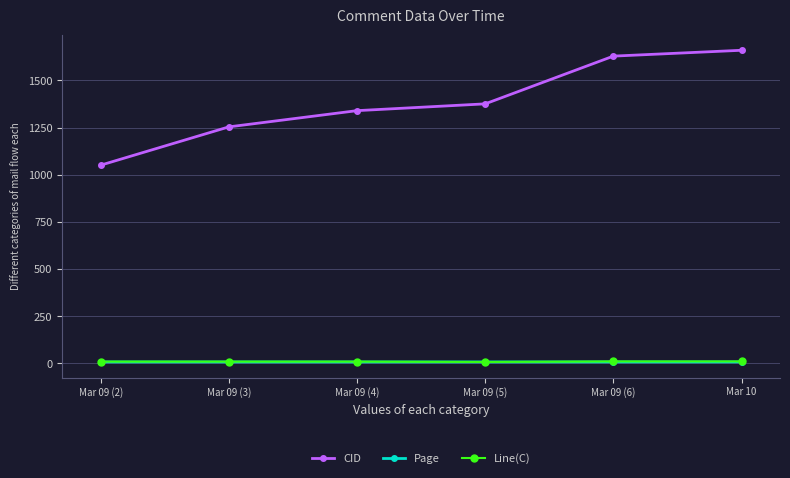

List the labels in order of Line(C) value, smallest first.

Mar 09 (5), Mar 09 (4), Mar 09 (3), Mar 09 (2), Mar 10, Mar 09 (6)